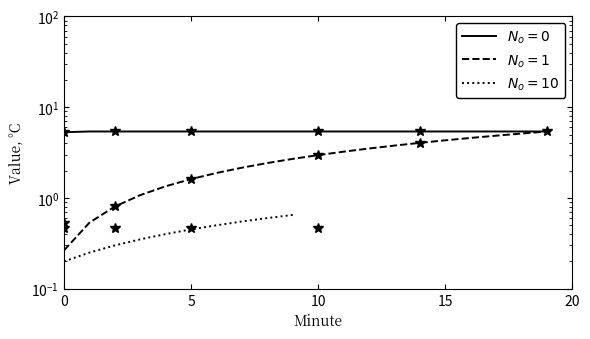

True or false: Hour 0 avg temp has more than 1 points higher than both neighbors.

False